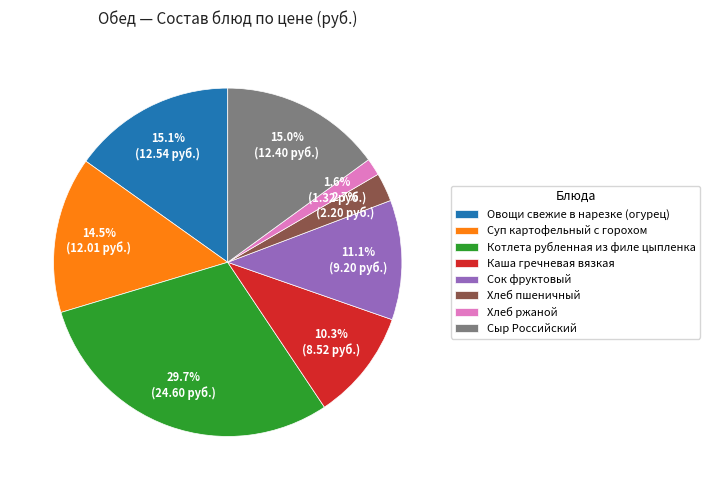

What is the ratio of the value at Сок фруктовый to the value at Каша гречневая вязкая?

1.1